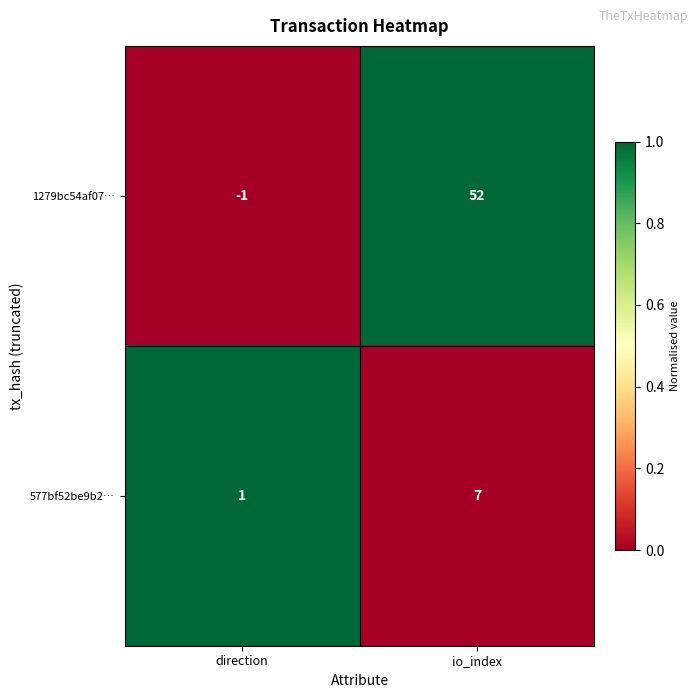

Is the value of 577bf52be9b2… at direction greater than the value of 1279bc54af07… at direction?

Yes